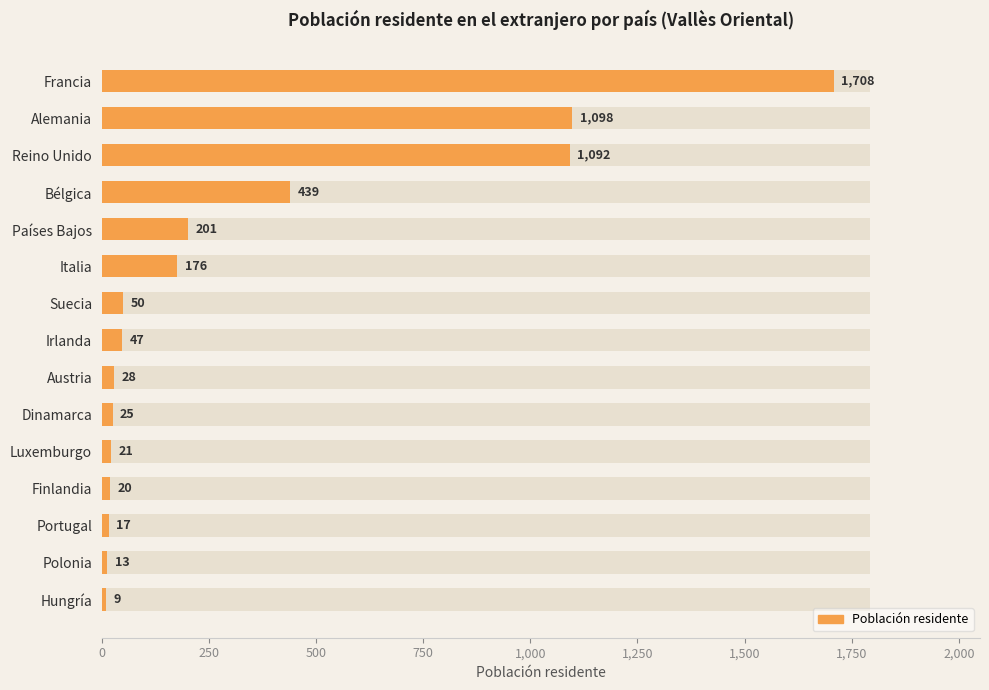

Is it true that the value at Hungría is 9?

True